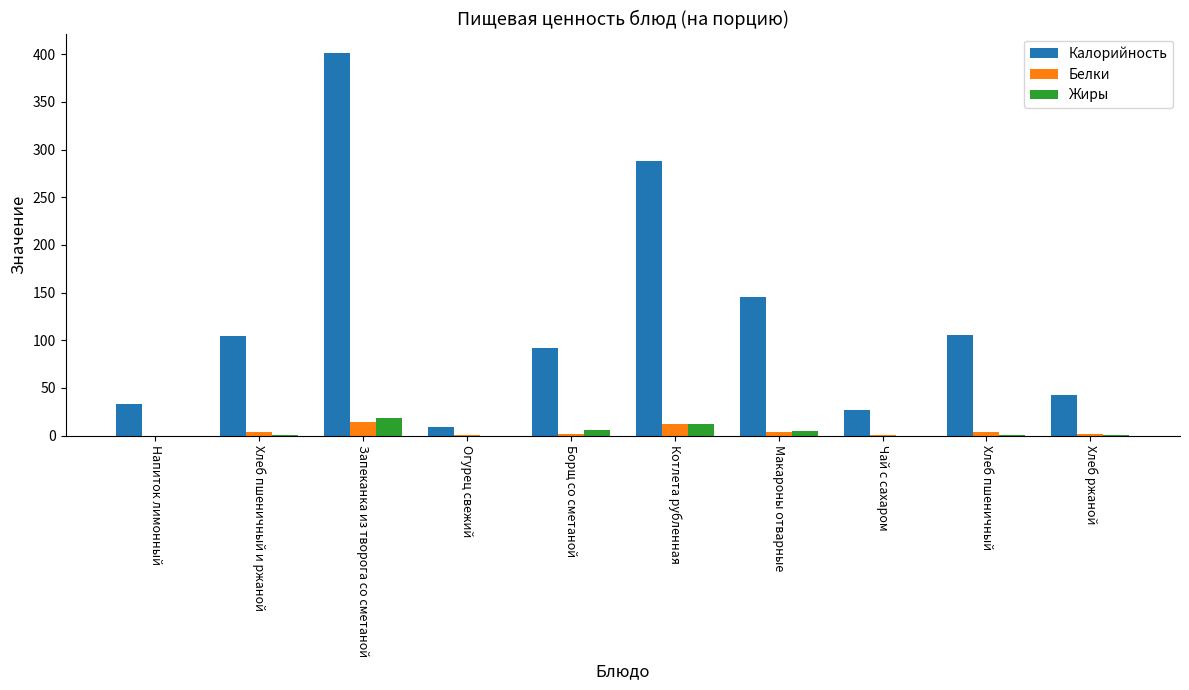

True or false: Калорийность has a value of 105.5 at Хлеб пшеничный.

True